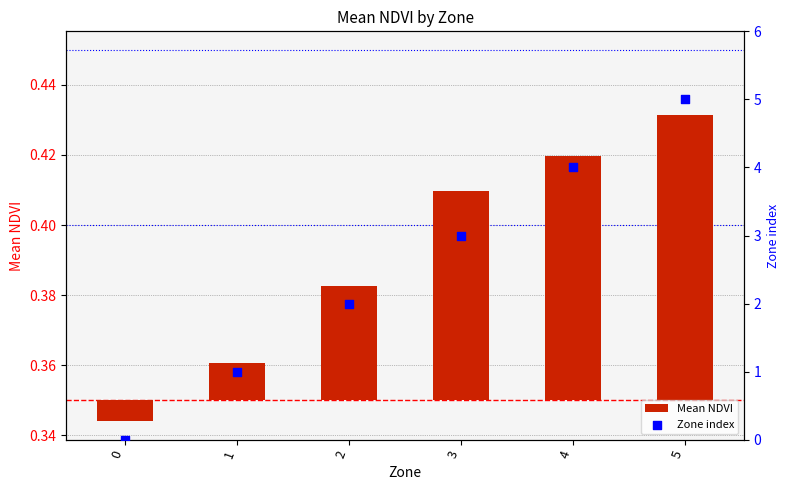

What are all the series names shown in the legend?

Mean NDVI, Zone index